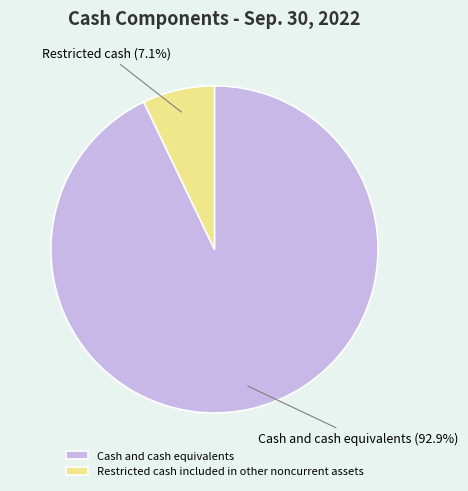

Which category has the smallest portion of the pie?

Restricted cash included in other noncurrent assets